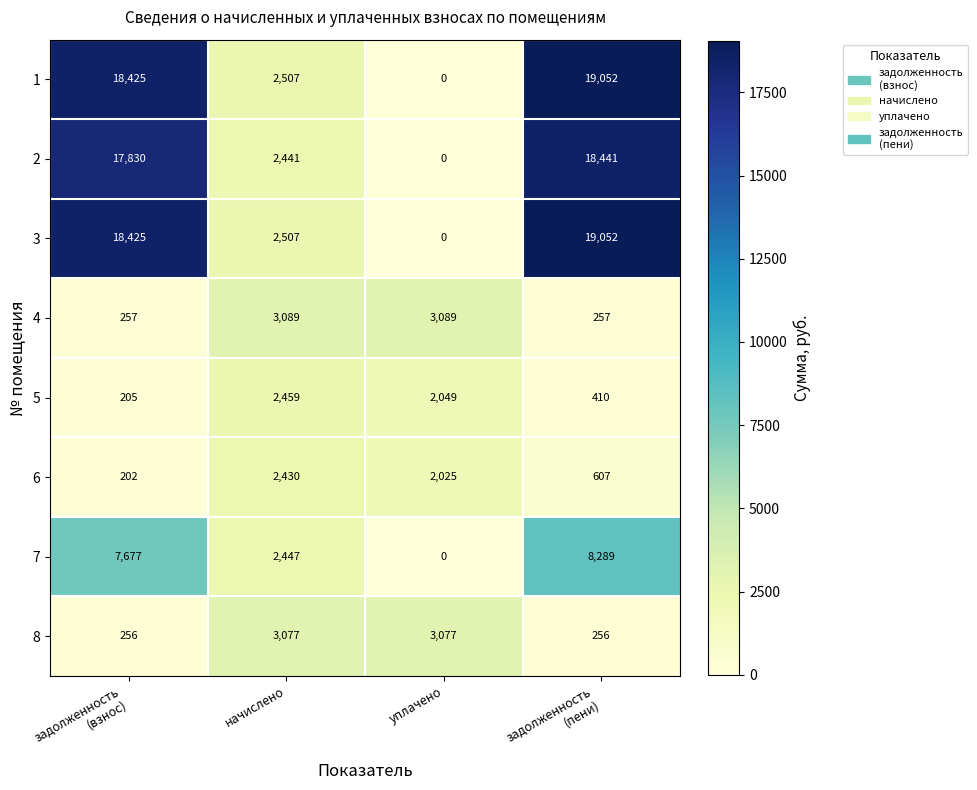

What is the total value across all series at начислено?

20957